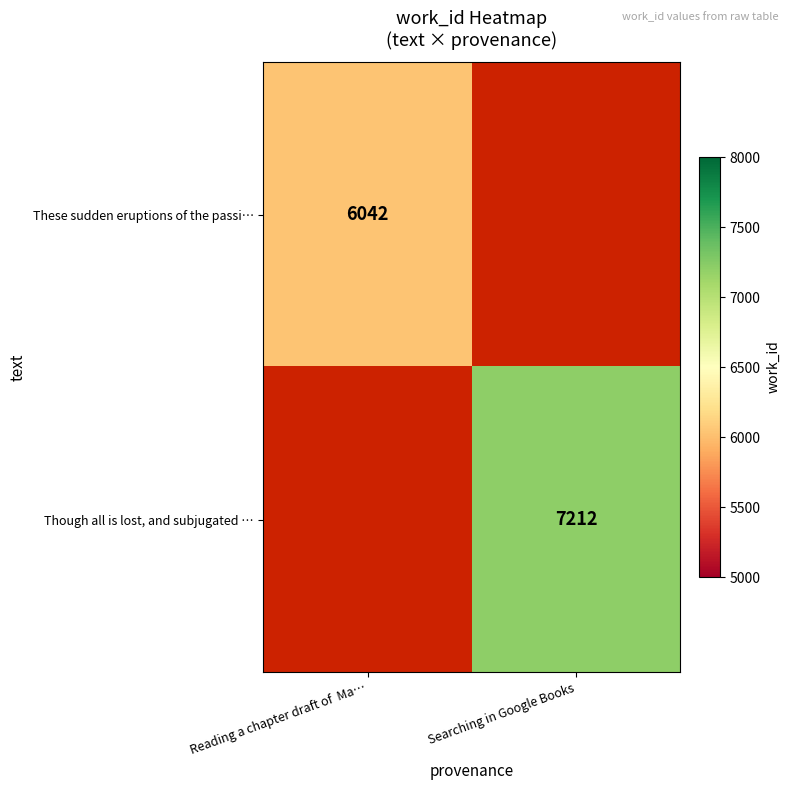

True or false: These sudden eruptions of the passi… has a value of 6042 at Reading a chapter draft of  Ma….

True